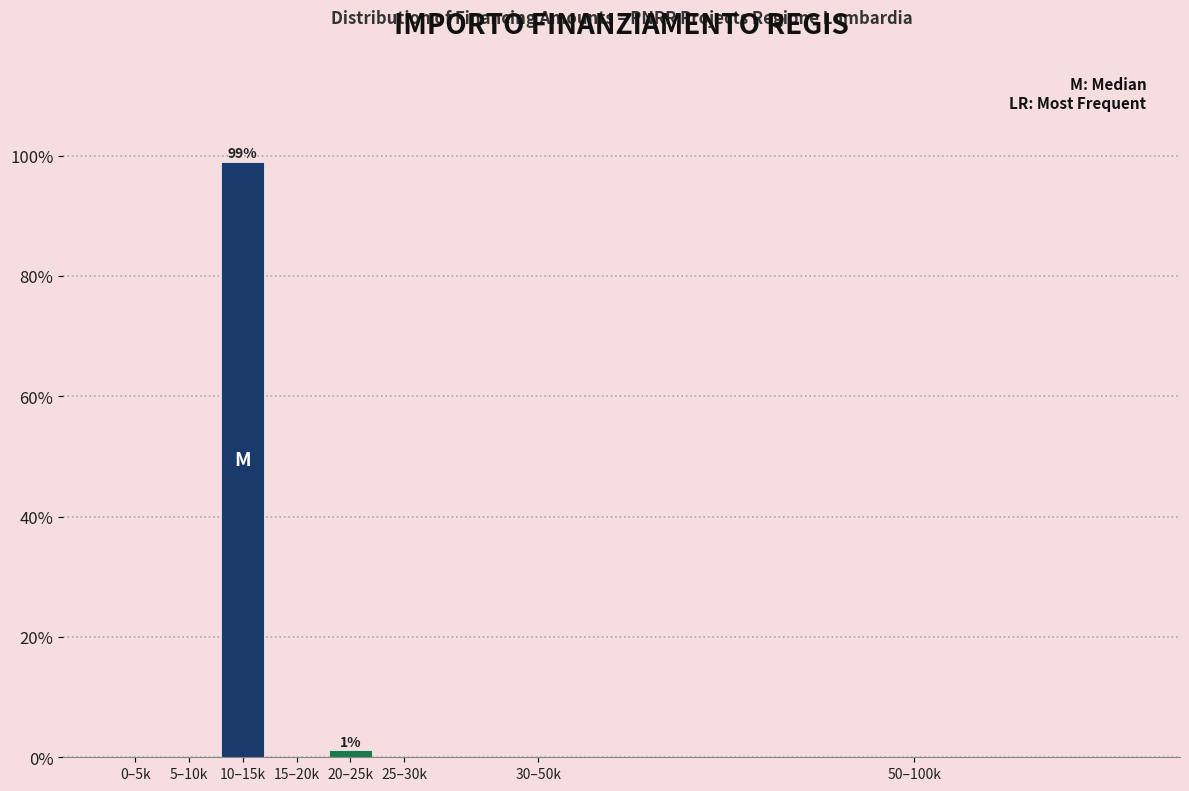

Reading left to right, list all the values displayed in this chart.

0–5k=0.0	5–10k=0.0	10–15k=98.9	15–20k=0.0	20–25k=1.1	25–30k=0.0	30–50k=0.0	50–100k=0.0